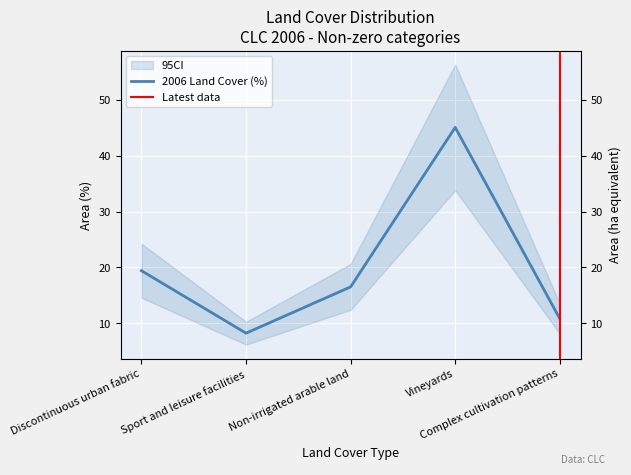

Reading left to right, list all the values displayed in this chart.

Discontinuous urban fabric=19.4	Sport and leisure facilities=8.2	Non-irrigated arable land=16.5	Vineyards=45.1	Complex cultivation patterns=10.8